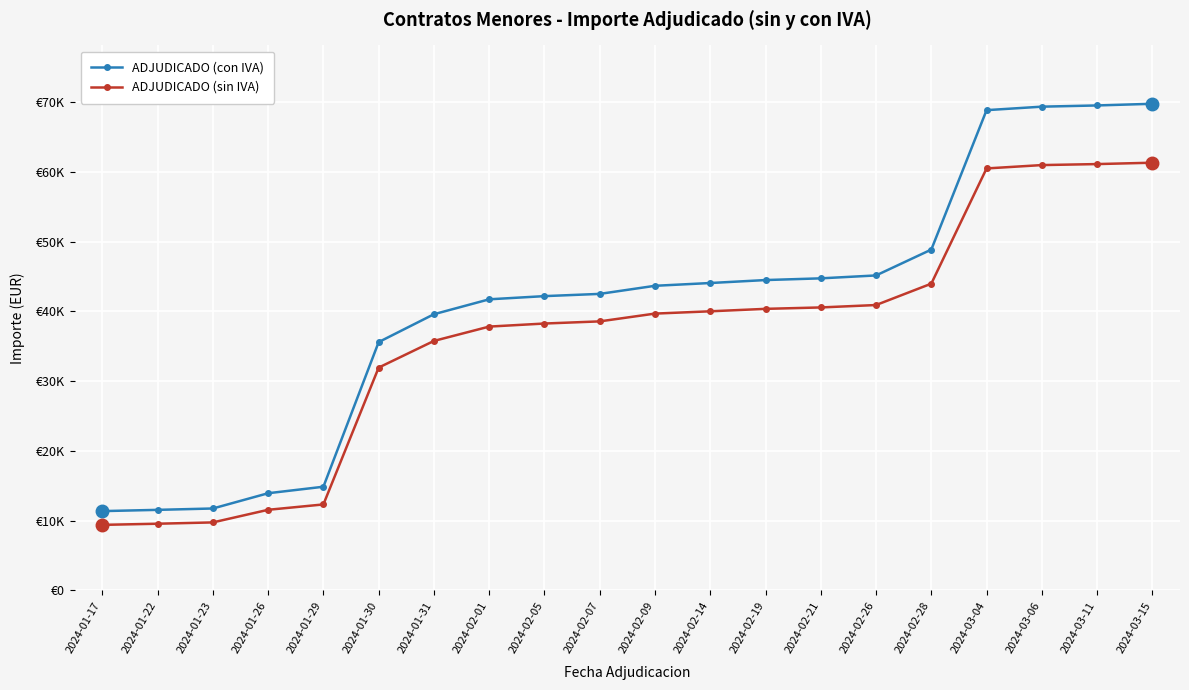

What are all the series names shown in the legend?

ADJUDICADO (con IVA), ADJUDICADO (sin IVA)